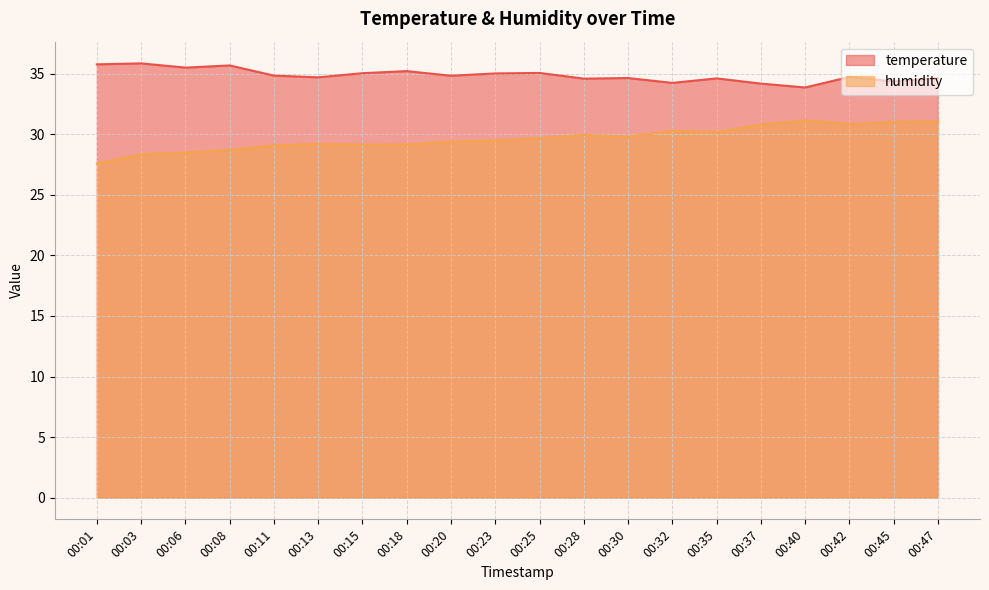

Reading left to right, what are all the values shown in this chart?

temperature: 35.8	35.9	35.5	35.7	34.9	34.7	35.0	35.2	34.8	35.0	35.1	34.6	34.6	34.2	34.6	34.2	33.9	34.7	34.4	34.6
humidity: 27.6	28.4	28.5	28.7	29.1	29.2	29.1	29.2	29.4	29.5	29.7	29.9	29.8	30.3	30.2	30.8	31.1	30.9	31.0	31.1